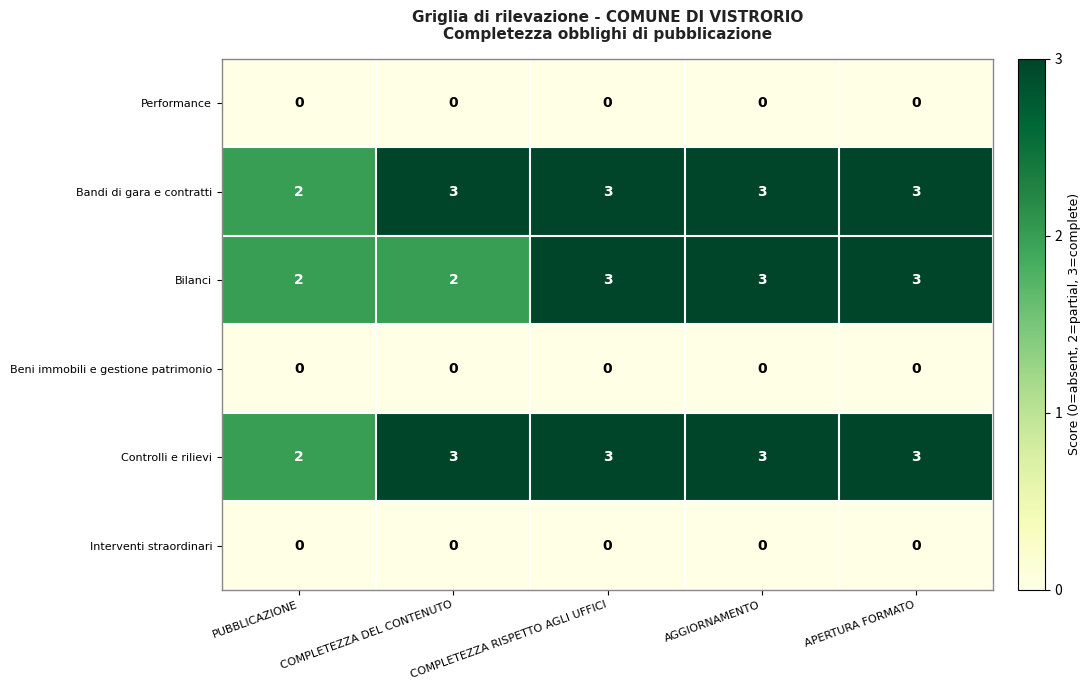

Is the value of Interventi straordinari at PUBBLICAZIONE greater than the value of Bandi di gara e contratti at APERTURA FORMATO?

No